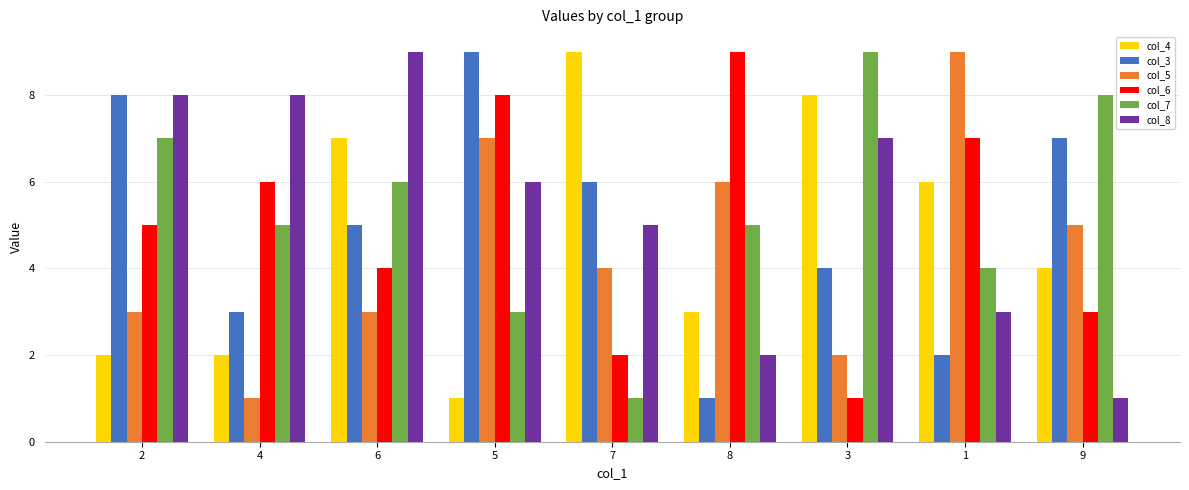

Rank the series at 7 from lowest to highest value.

col_7, col_6, col_5, col_8, col_3, col_4